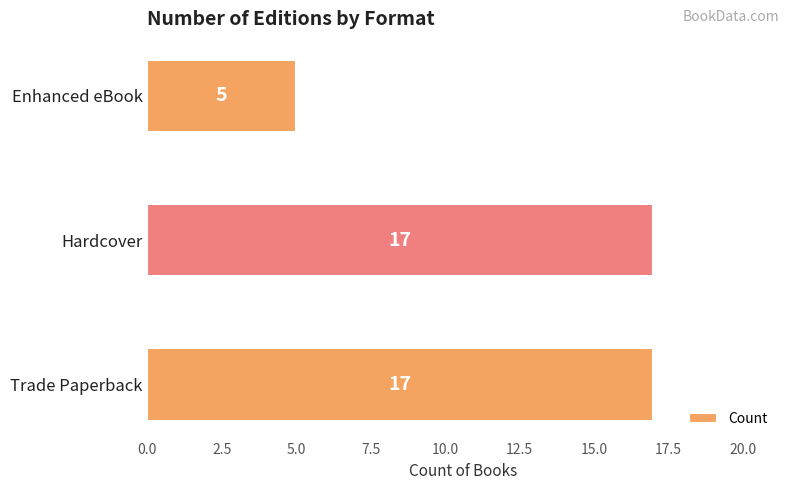

What is the difference between the maximum and minimum values?

12